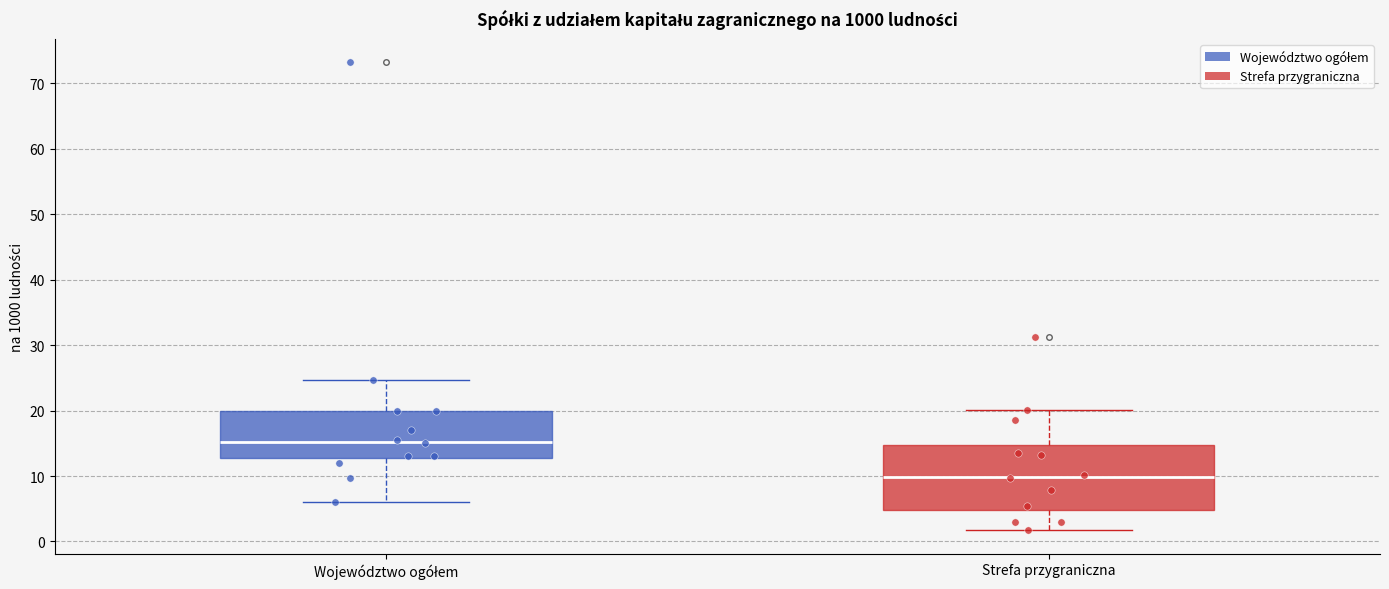

Reading left to right, read every box against the y-axis: the position of its median line, the range the box covers, and the ends of its whiskers. The values are not printed on the chart, so give them approximately, as read against the axis.

Województwo ogółem: median 15, box 13 to 20, whiskers 6 to 25
Strefa przygraniczna: median 10, box 5 to 15, whiskers 2 to 20